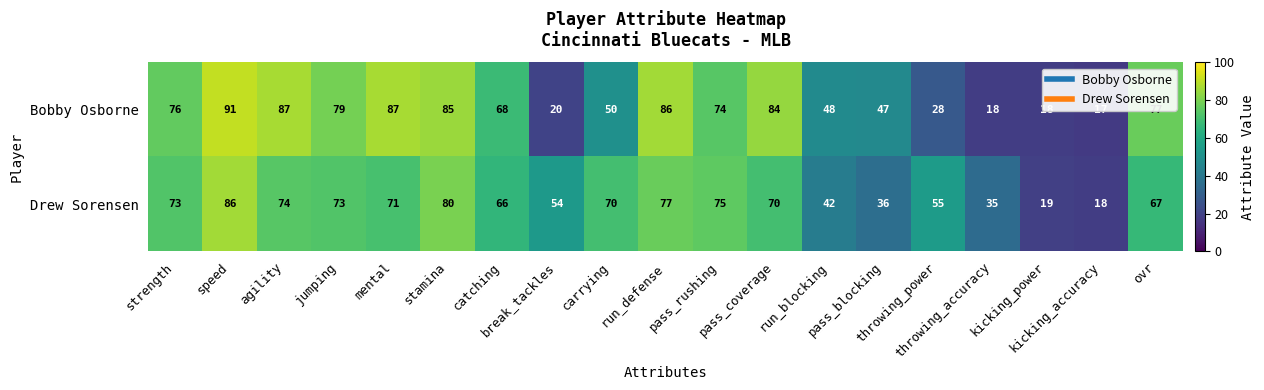

Which series changed the most between run_blocking and ovr?

Bobby Osborne